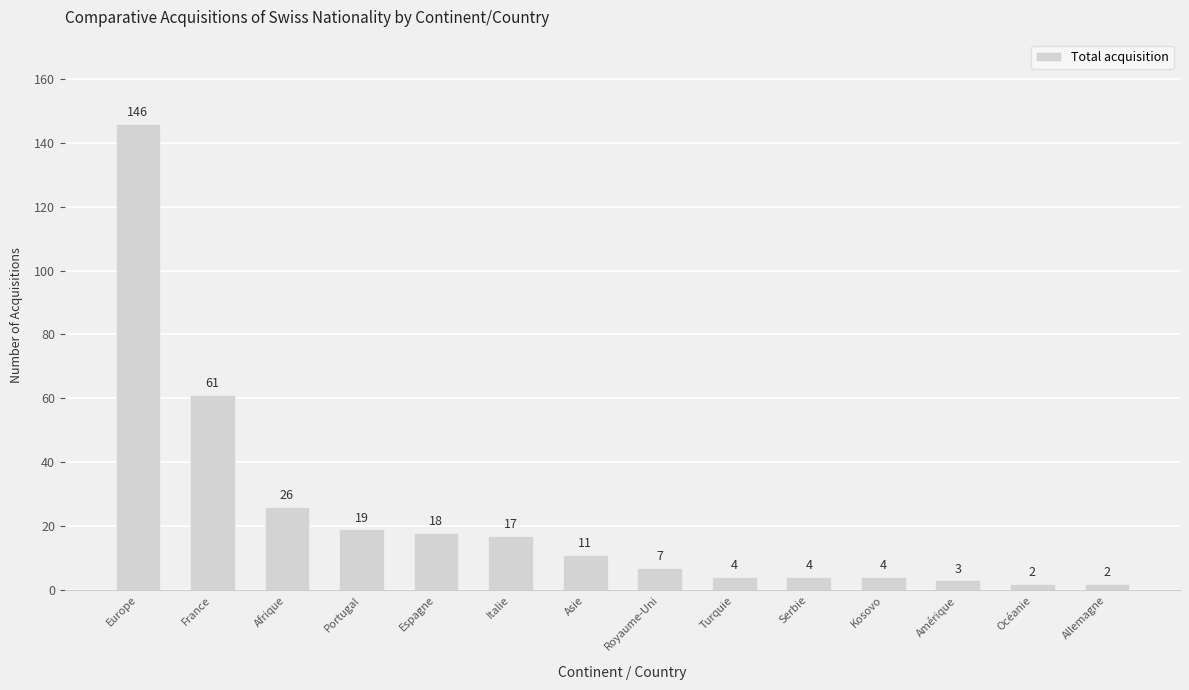

How many distinct data groups are displayed?

1